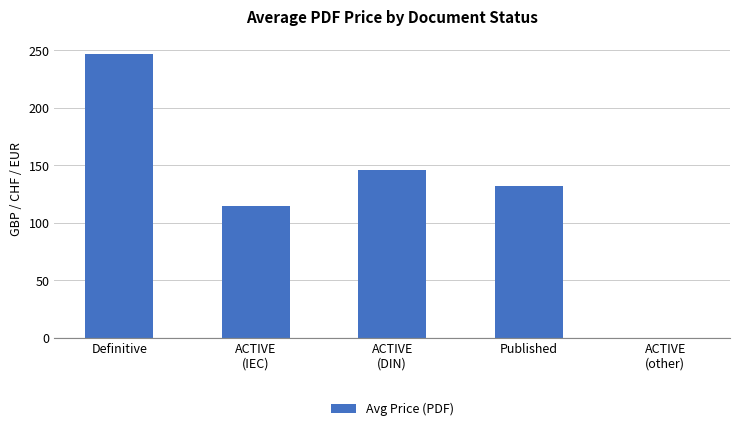

At which category does the chart reach its peak across all series?

Definitive